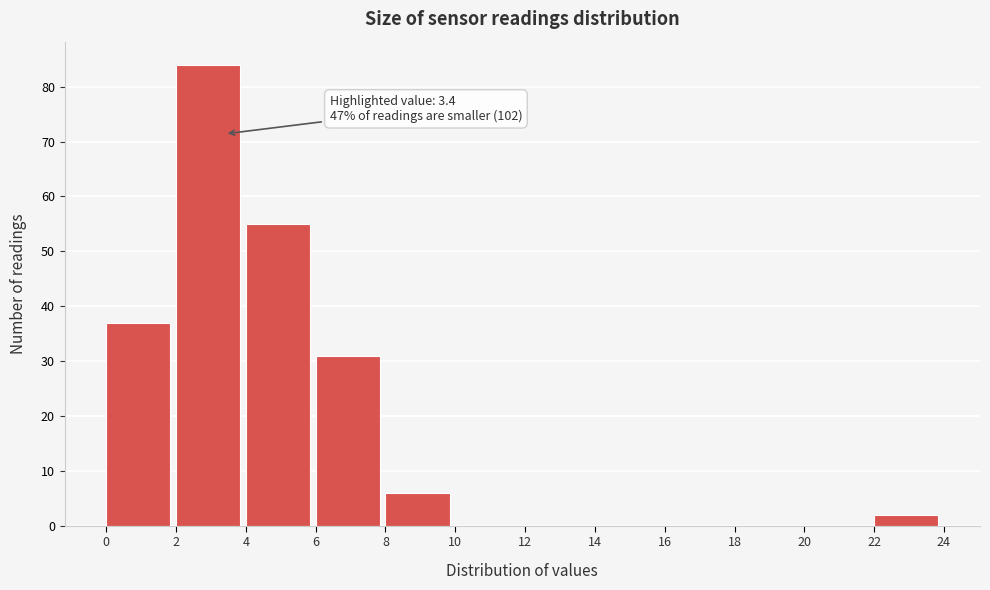

Over which range of the x-axis is the bar tallest?

2 to 4